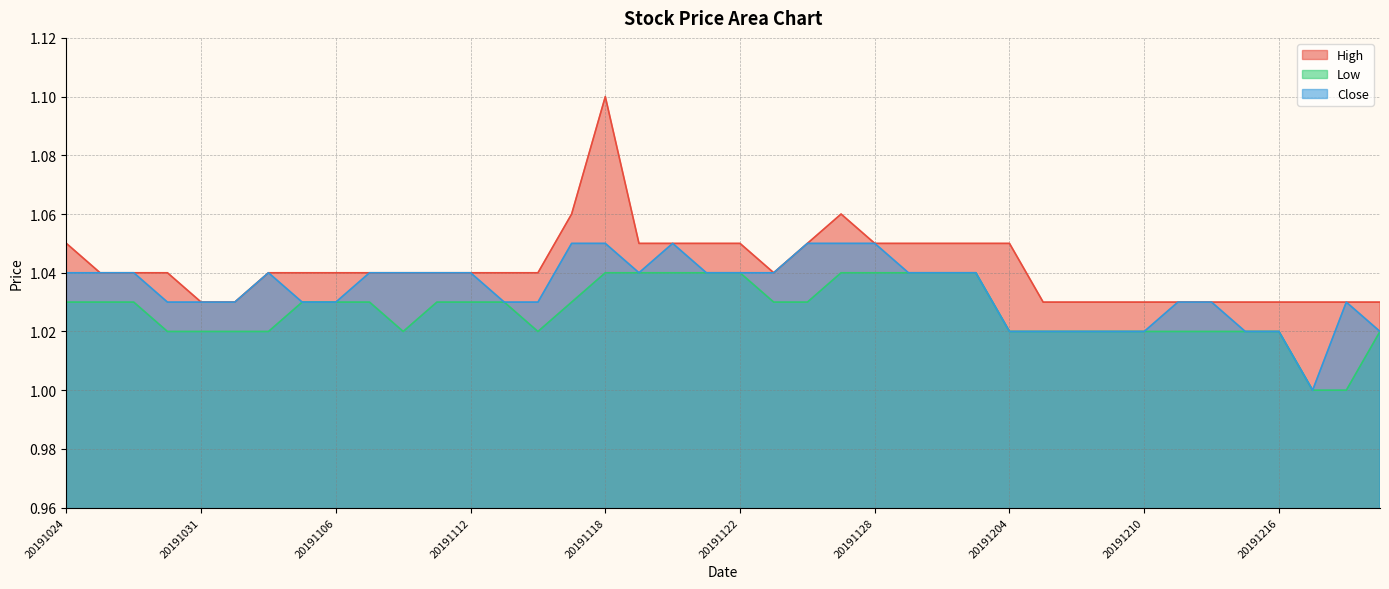

How many Close values are between 1 and 2?

40